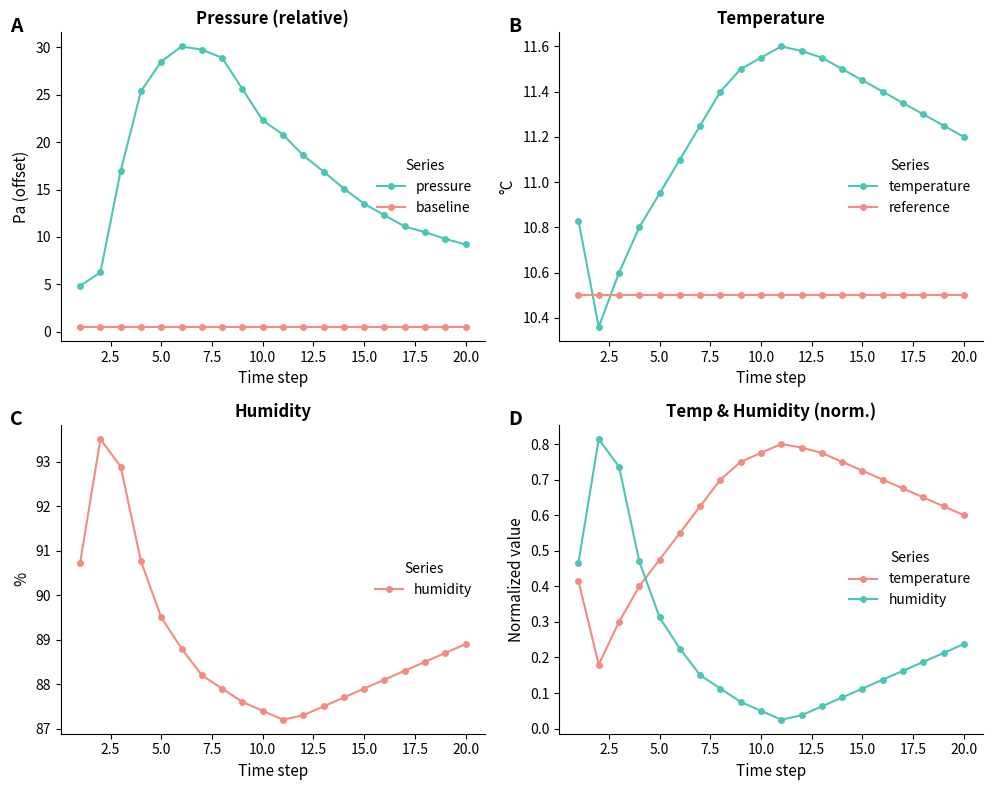

True or false: pressure and baseline intersect in this chart.

False